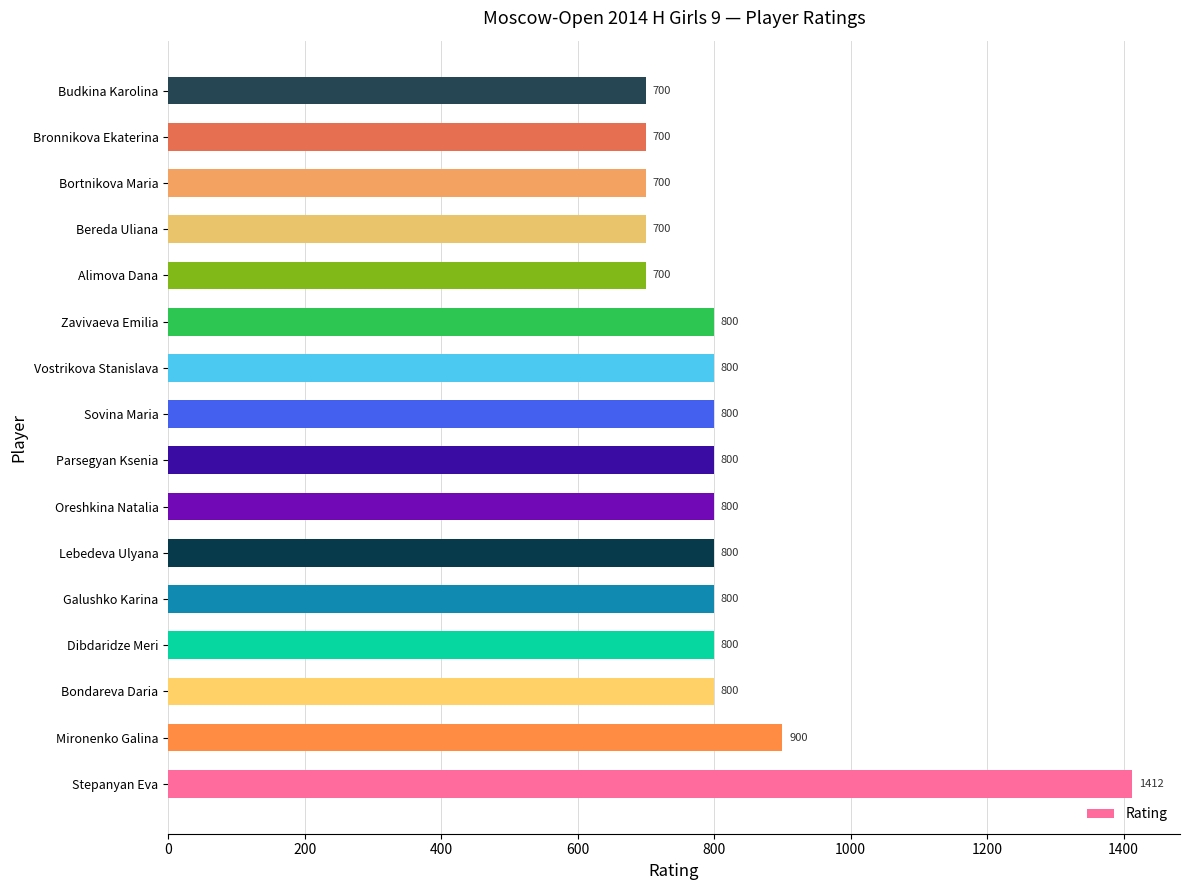

Count the values in the range 700 to 800.

14